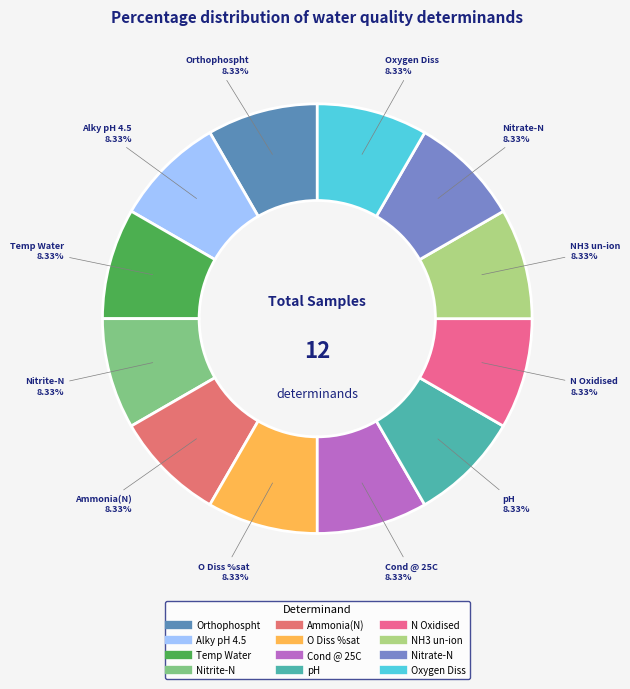

How many slices are in this pie chart?

12